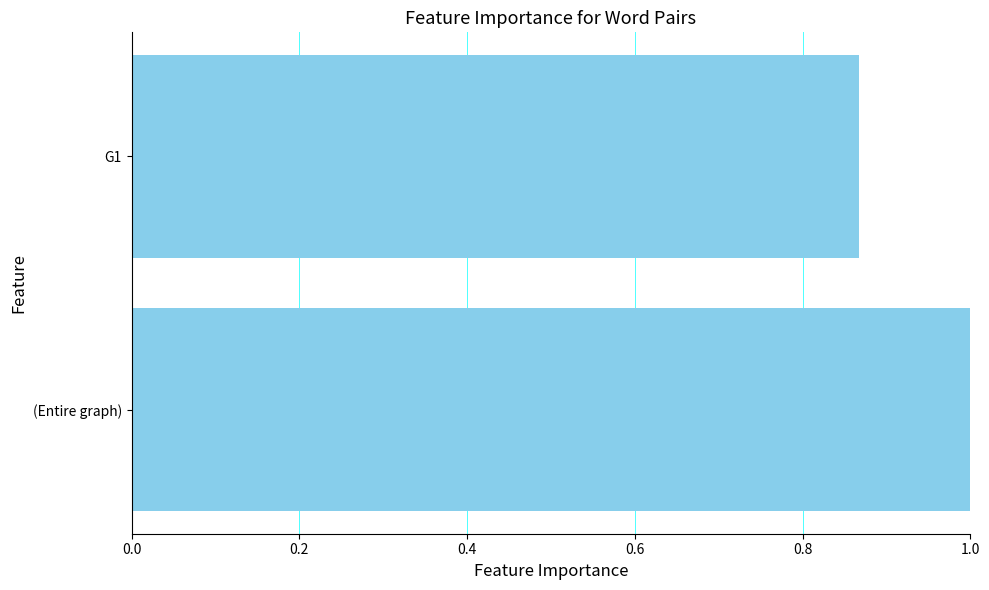

Rank the categories by value from lowest to highest.

G1, (Entire graph)